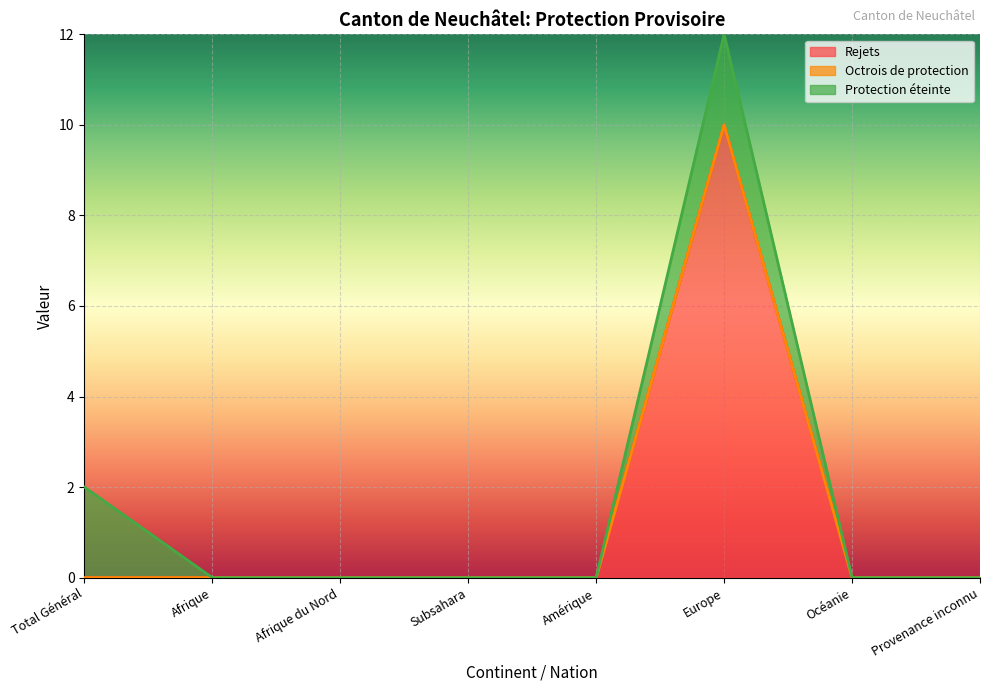

Which series has the widest spread of values?

Rejets